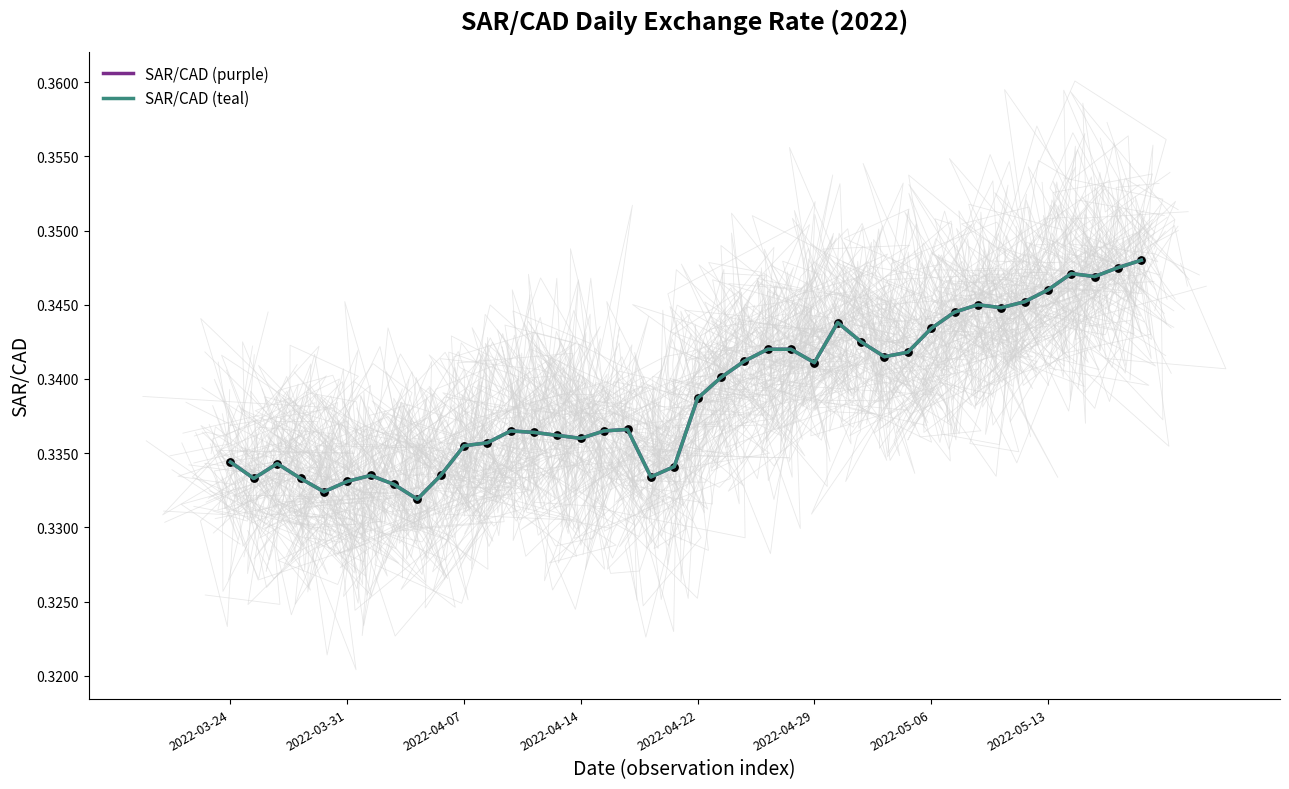

Which has a higher value, 2022-05-19 or 2022-03-31?

2022-05-19